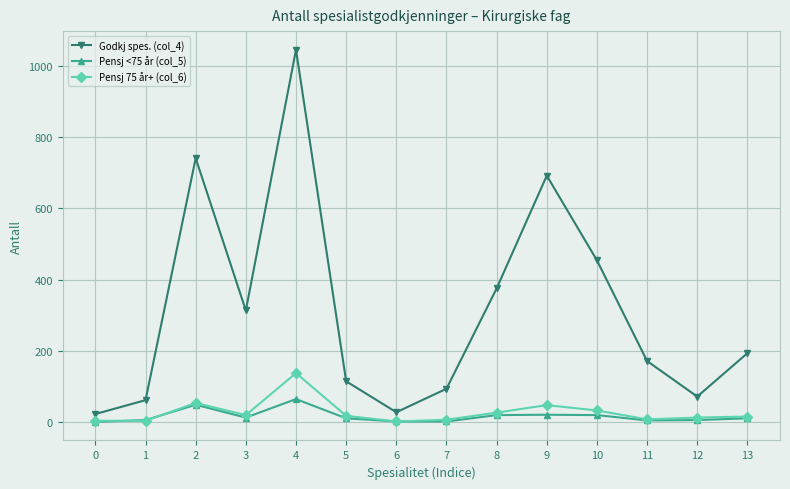

The value of Godkj spes. (col_4) at 9 is 429. True or false?

False